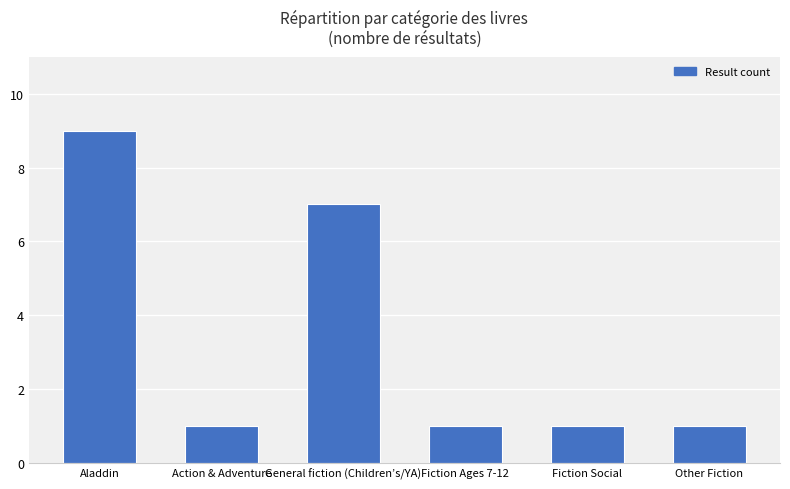

Approximately how many times larger is the value at Action & Adventure compared to Fiction Ages 7-12?

1.0